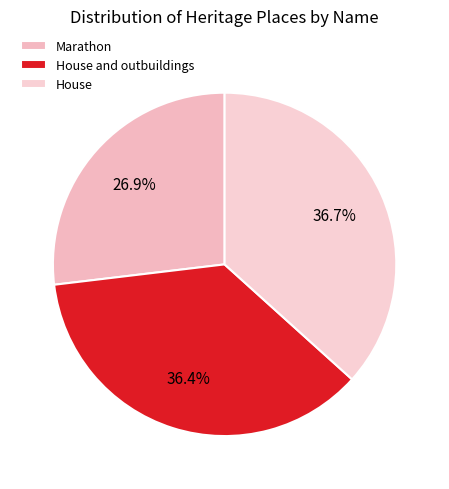

How many segments does this pie chart have?

3